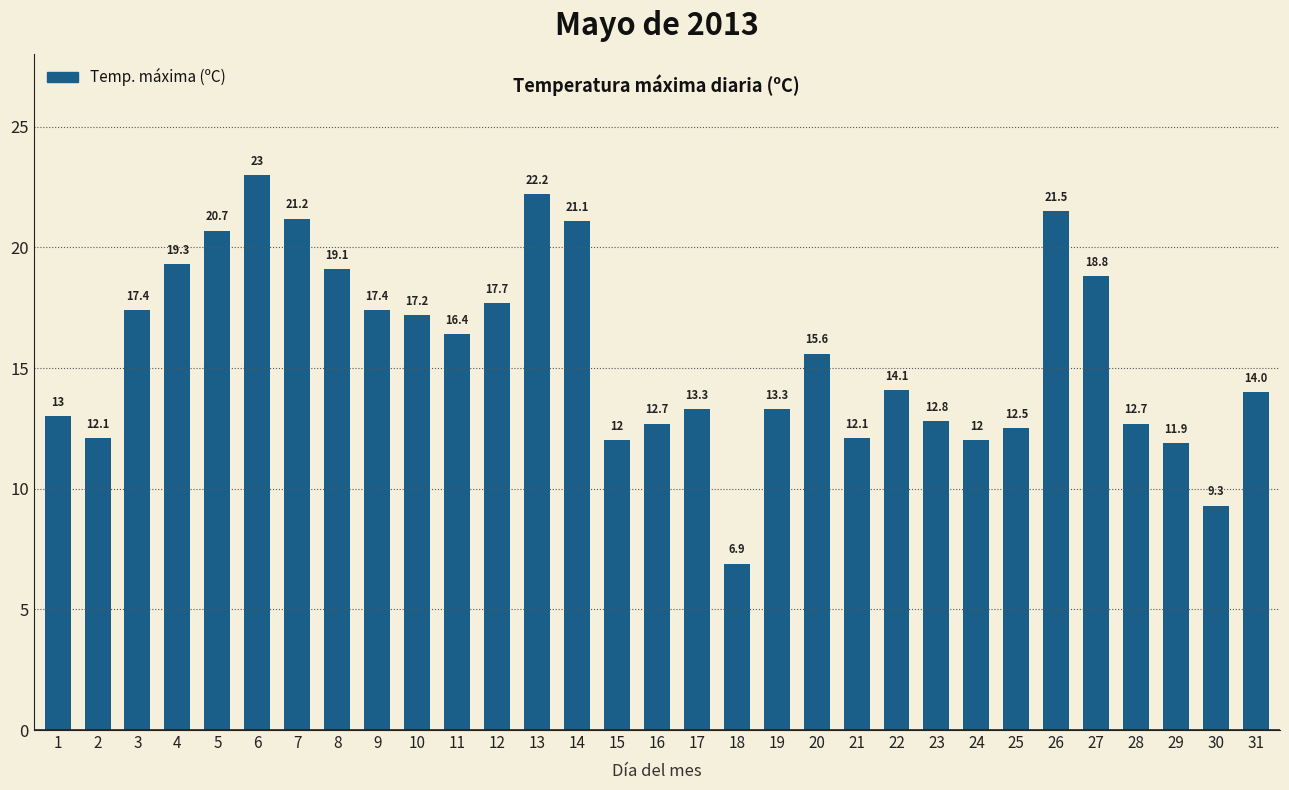

The chart shows a value of 17.4 at 9. True or false?

True